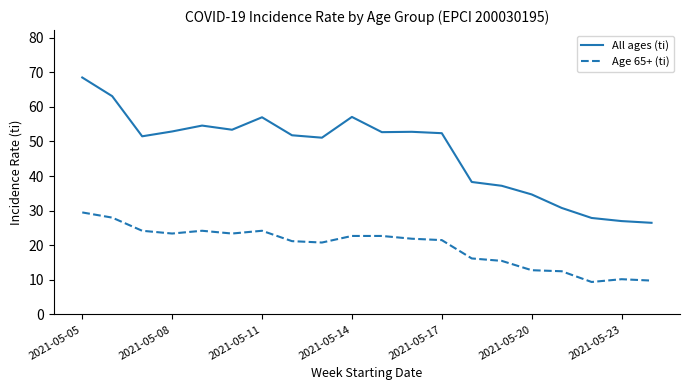

Which series has the largest range (max minus min)?

All ages (ti)